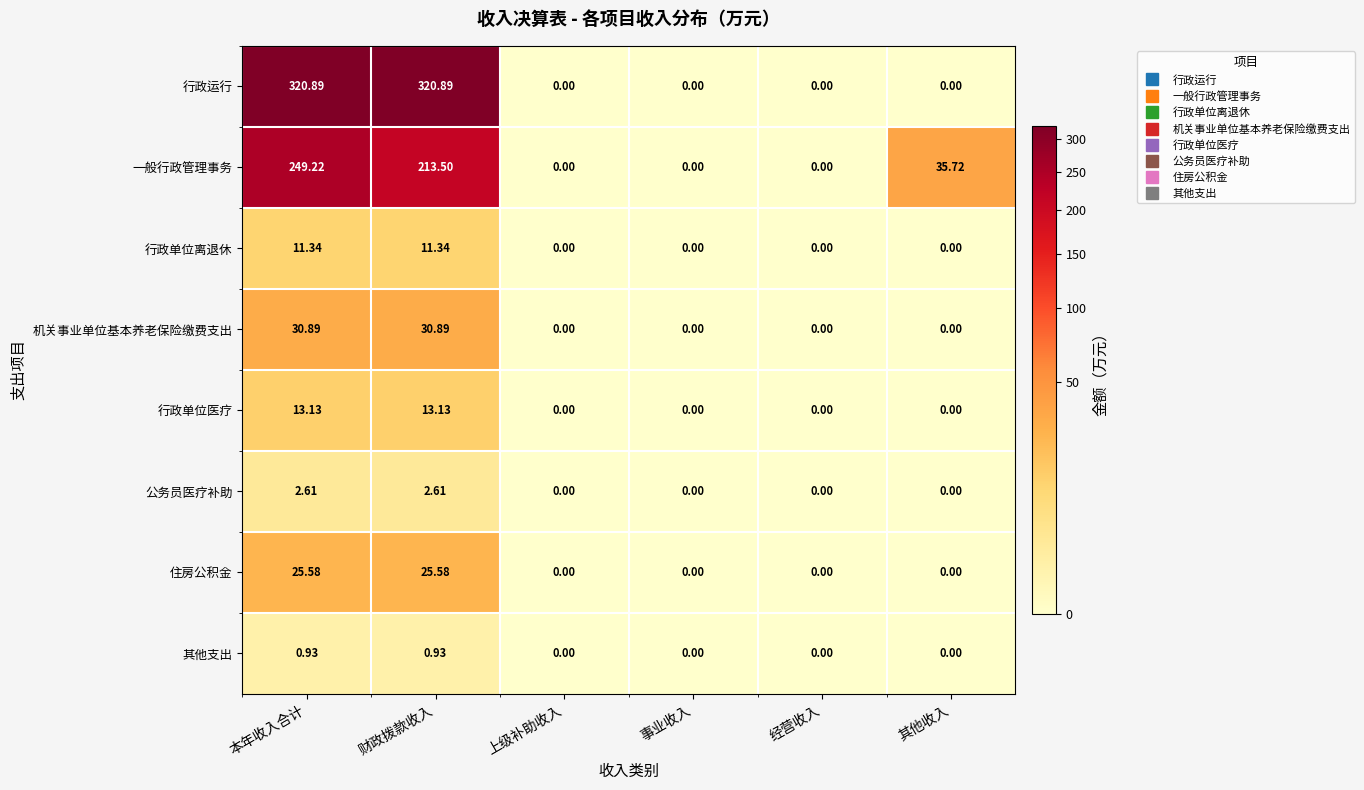

What is the difference between the highest and lowest values at 其他收入?

35.7